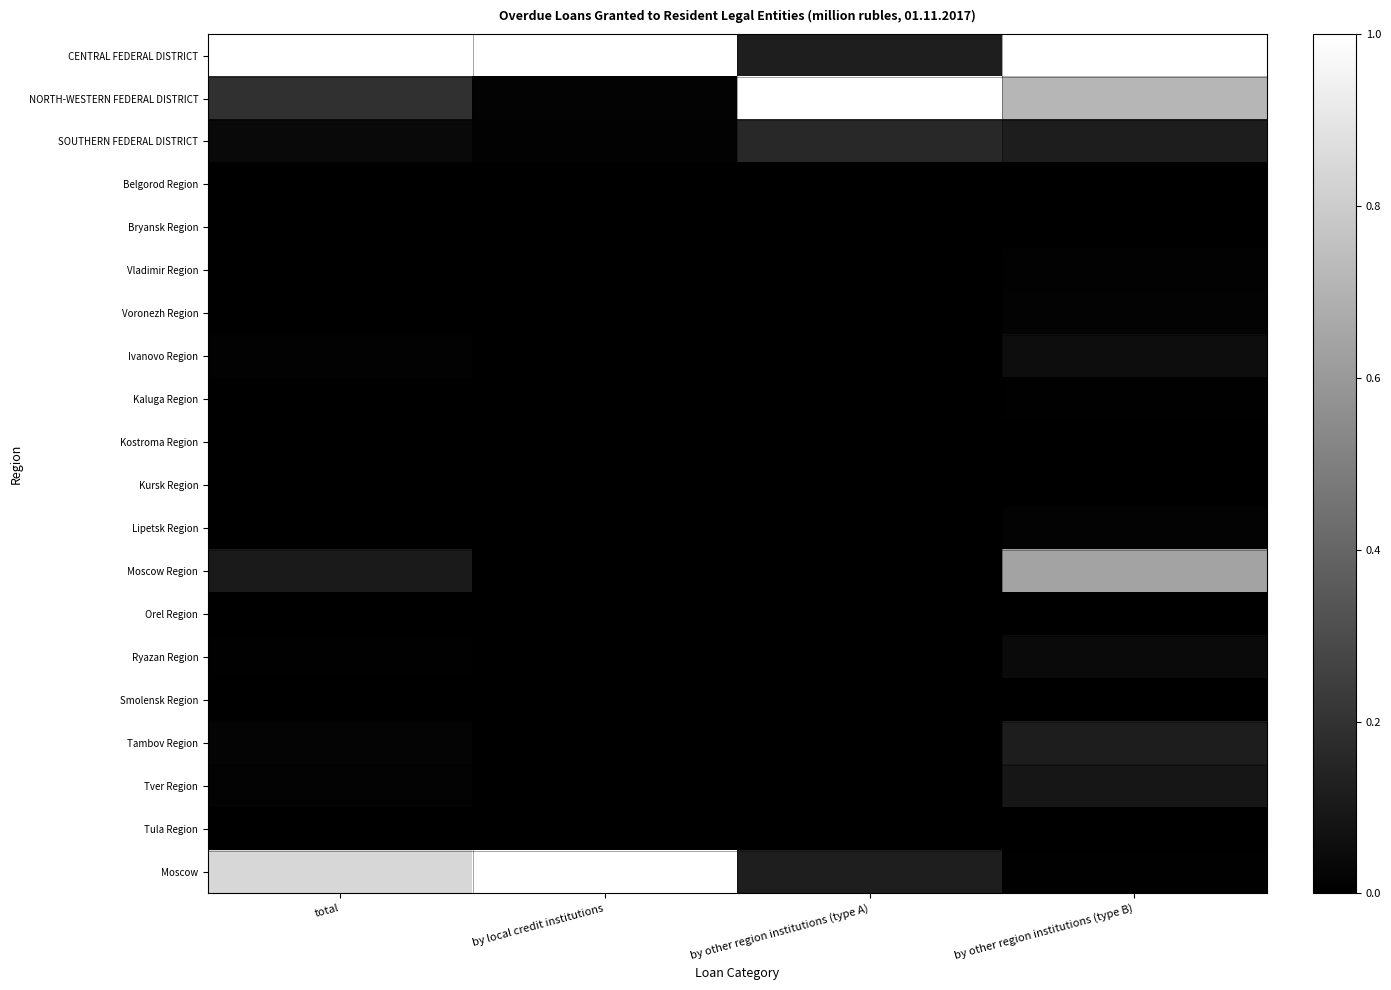

How many distinct data groups are displayed?

20